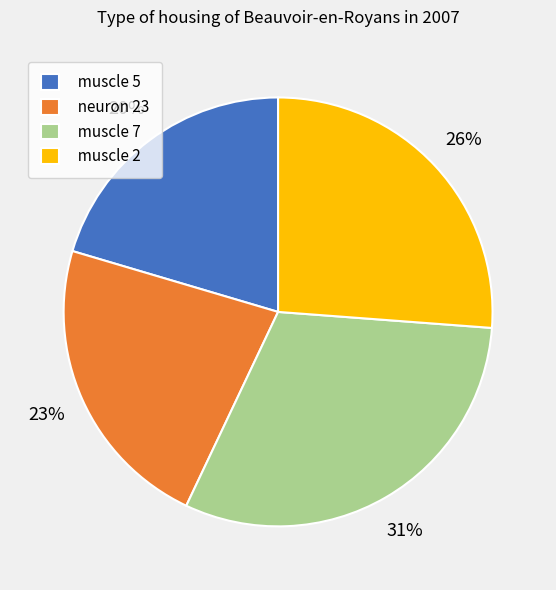

True or false: muscle 5 accounts for 12% of the total.

False